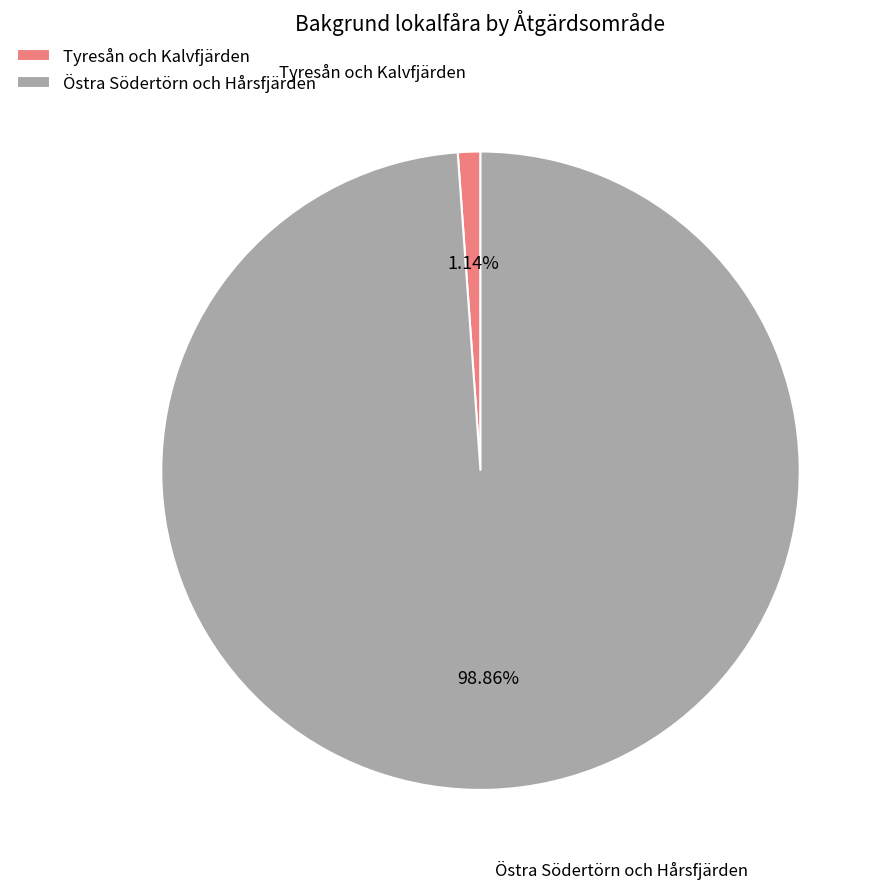

Rank the categories by value from highest to lowest.

Östra Södertörn och Hårsfjärden, Tyresån och Kalvfjärden